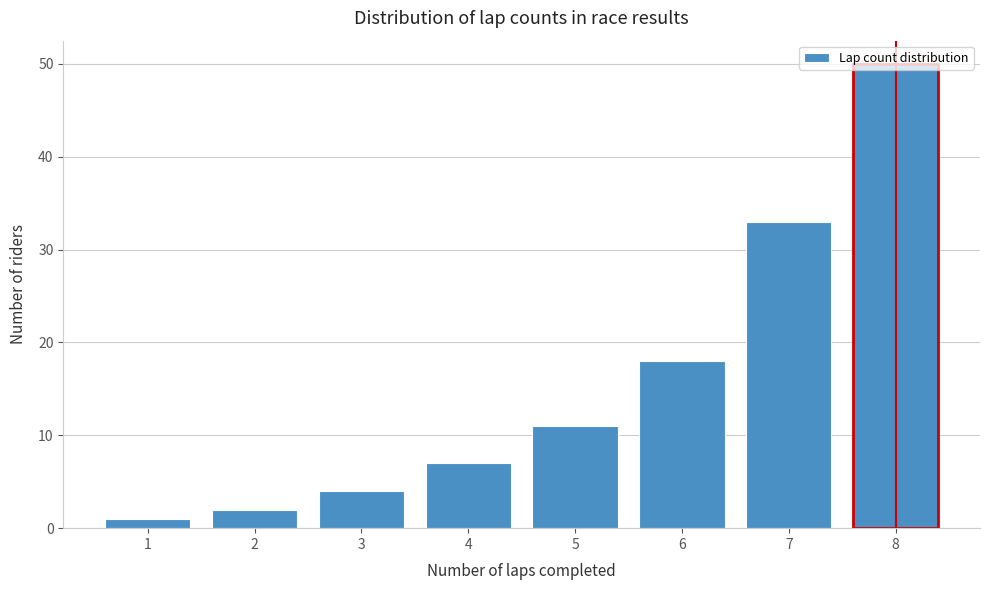

Approximately how many times larger is the value at 5 compared to 6?

0.6